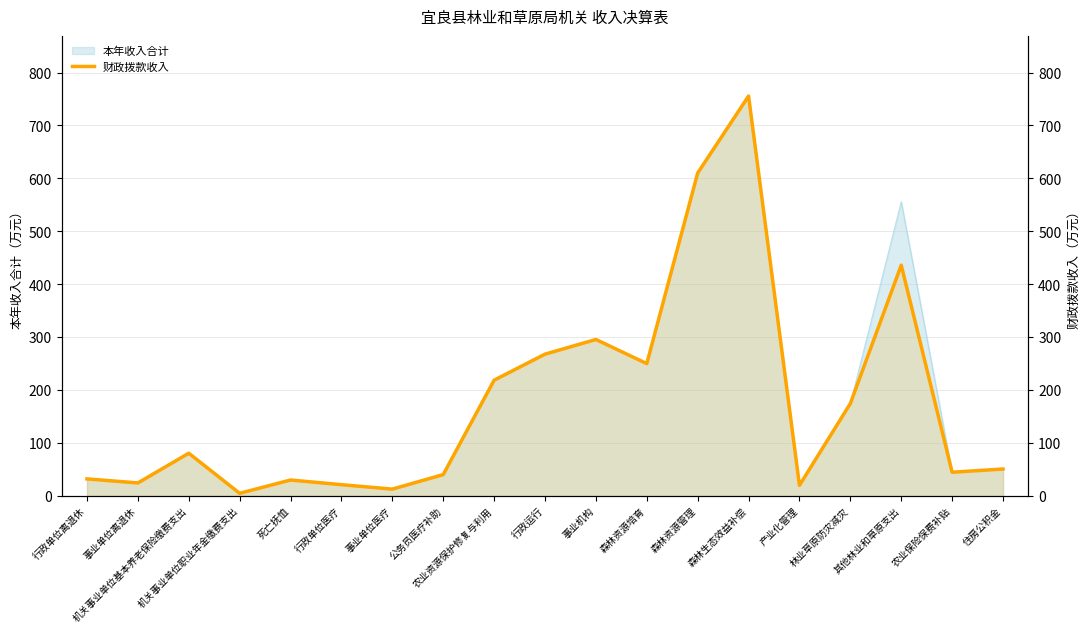

How many interior local valleys (lower than both neighbors) does the data have?

6